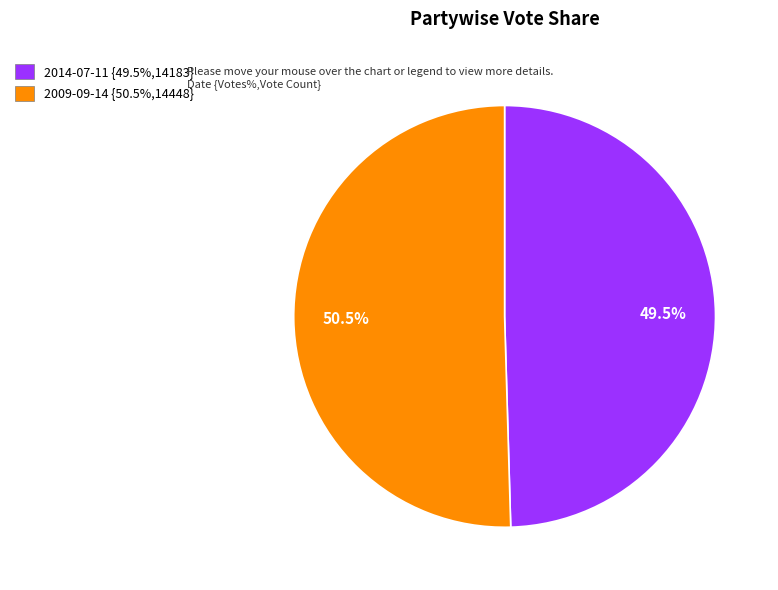

Approximately how many times larger is the value at 2009-09-14 compared to 2014-07-11?

1.0